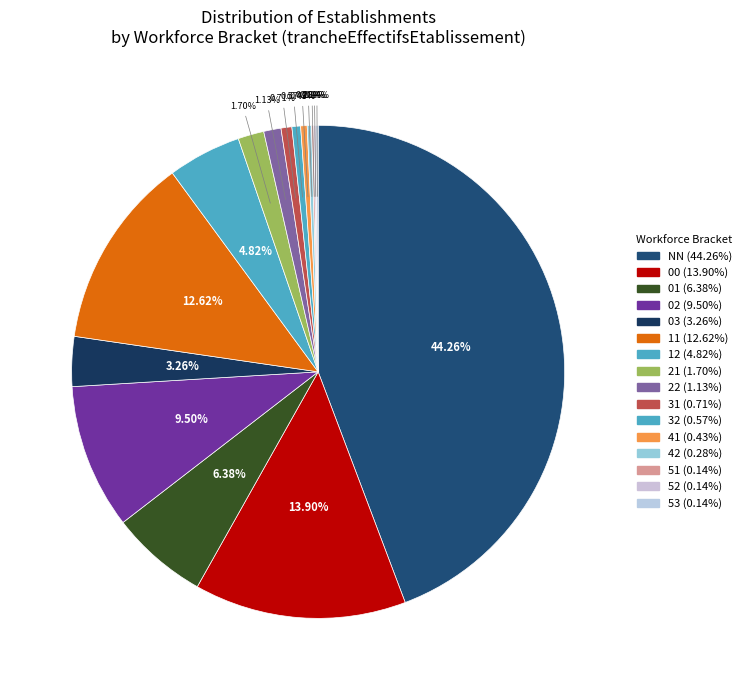

Rank the categories by value from lowest to highest.

51, 52, 53, 42, 41, 32, 31, 22, 21, 03, 12, 01, 02, 11, 00, NN